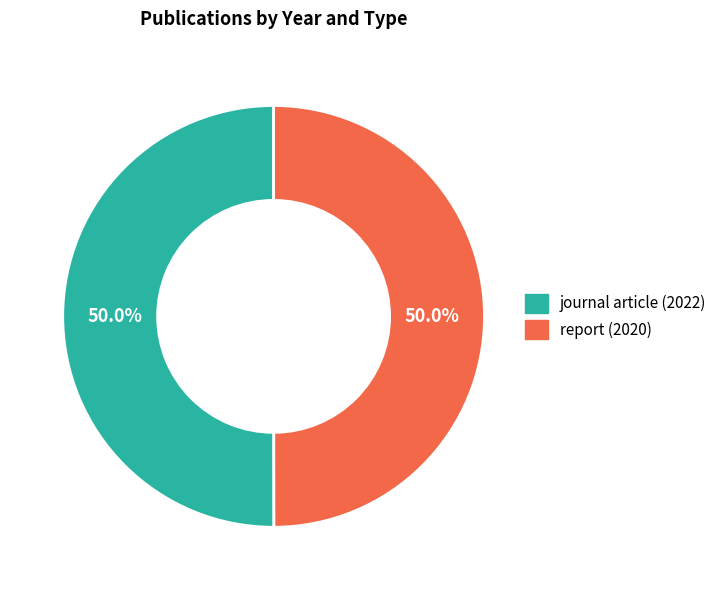

Approximately how many times larger is the value at journal article (2022) compared to report (2020)?

1.0